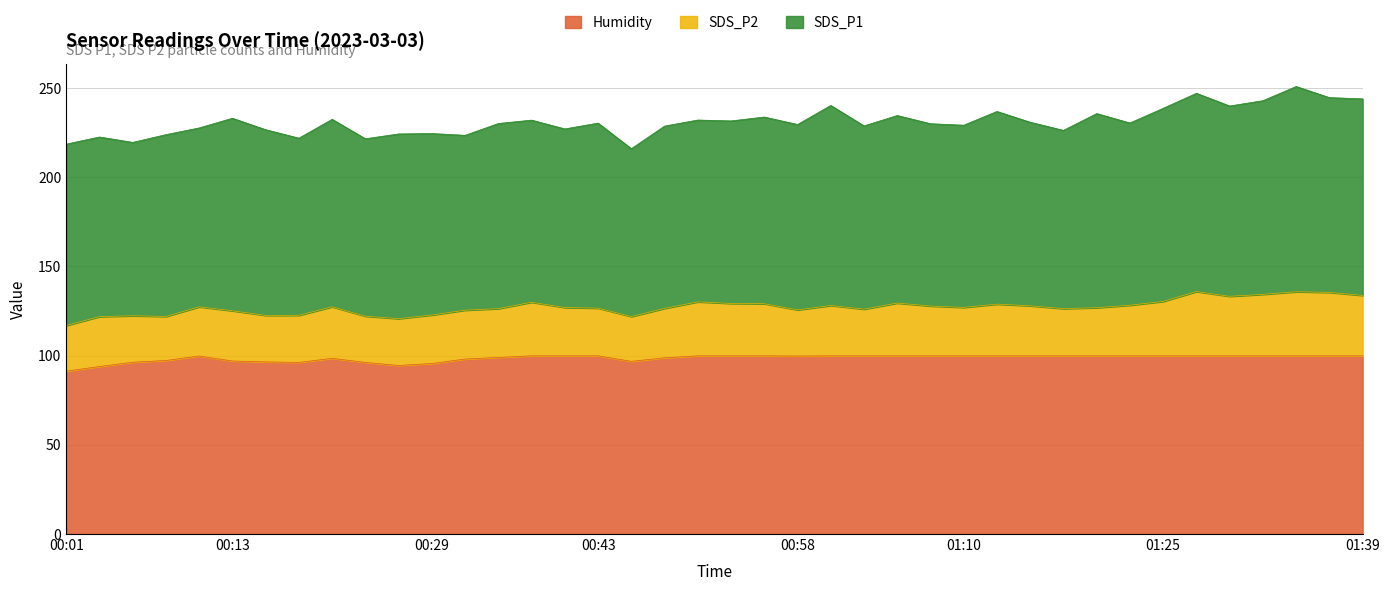

How many values in the Humidity series exceed 99?

25